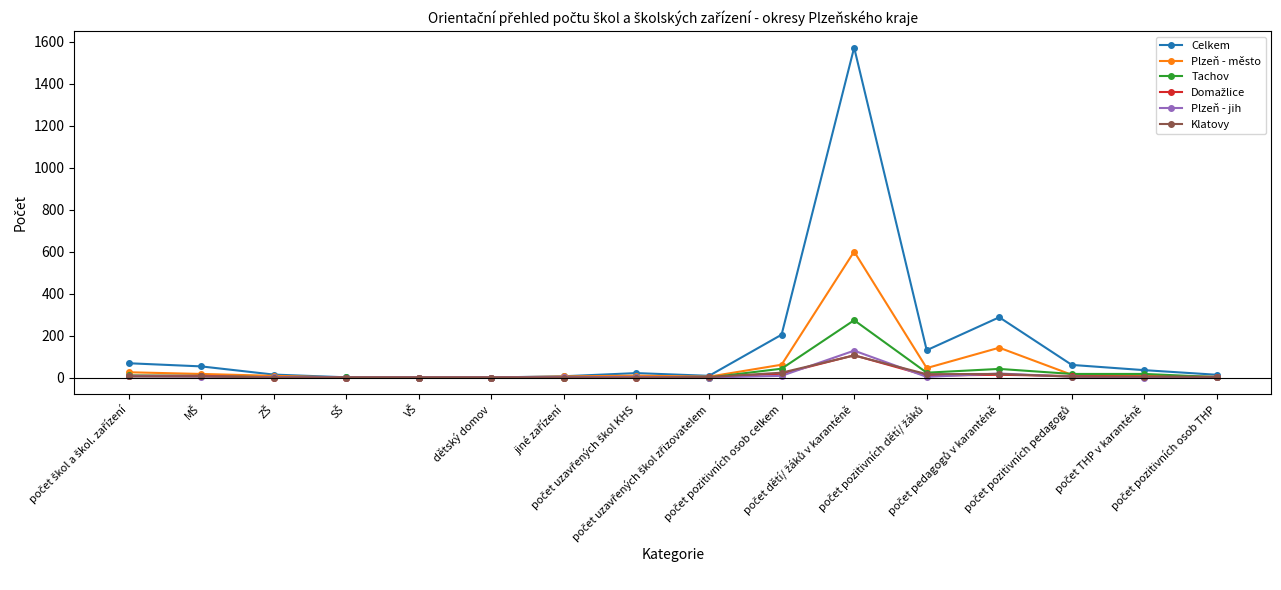

What is the difference between the maximum and minimum values in the Tachov series?

273